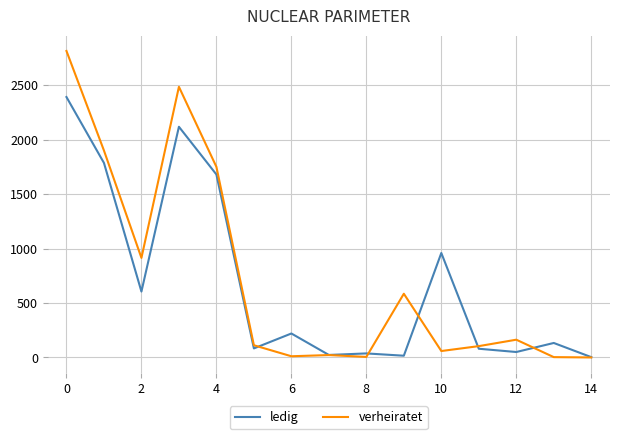

Which series has the widest spread of values?

verheiratet